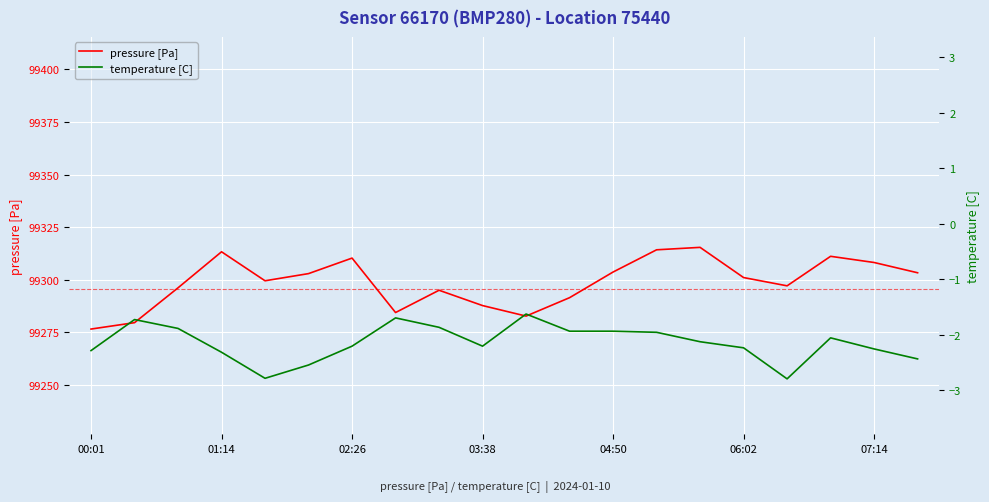

What is the value of the pressure [Pa] point at the 6th from the left?

99302.9